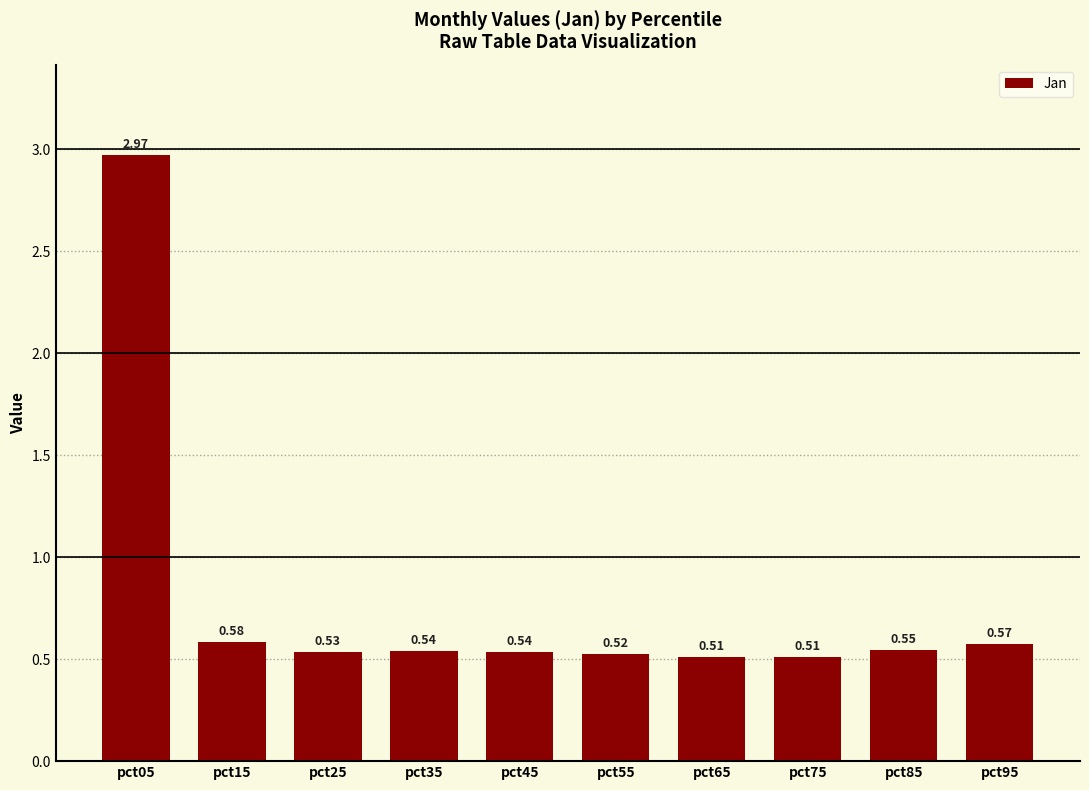

What is the sum of all values?

7.8